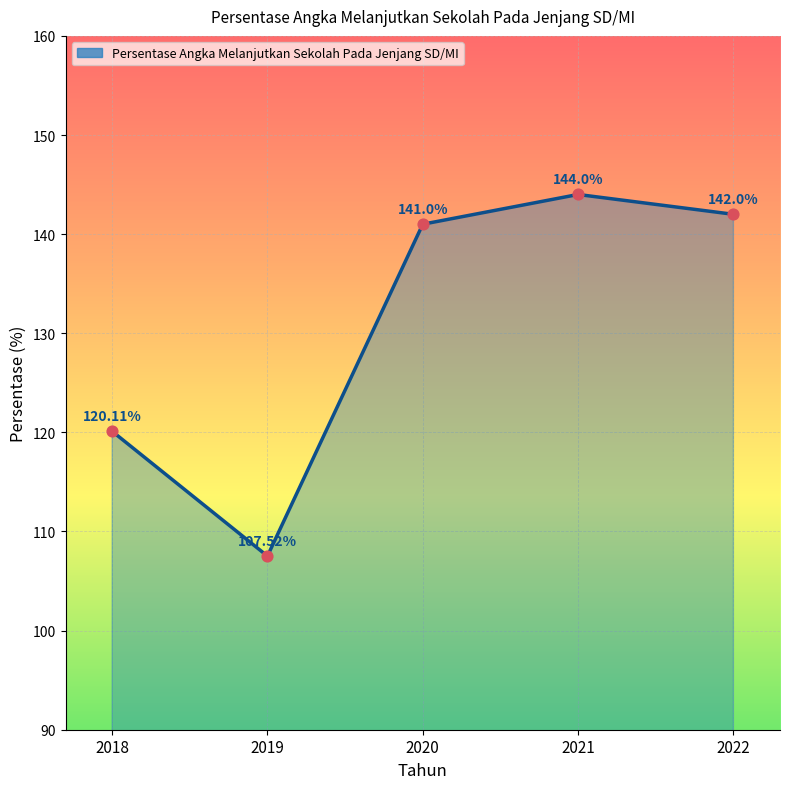

Between 2022 and 2018, which is larger?

2022